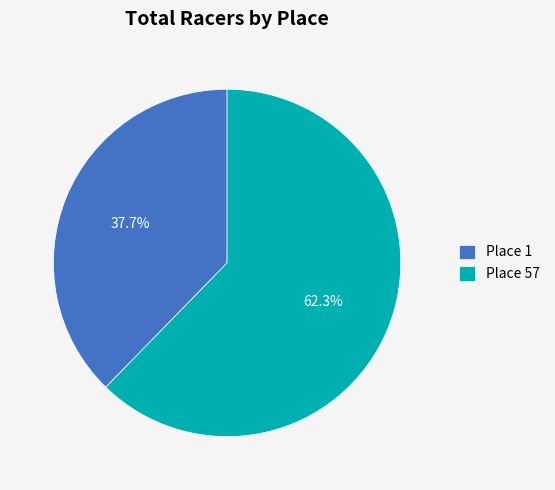

Which category has the smallest portion of the pie?

Place 1